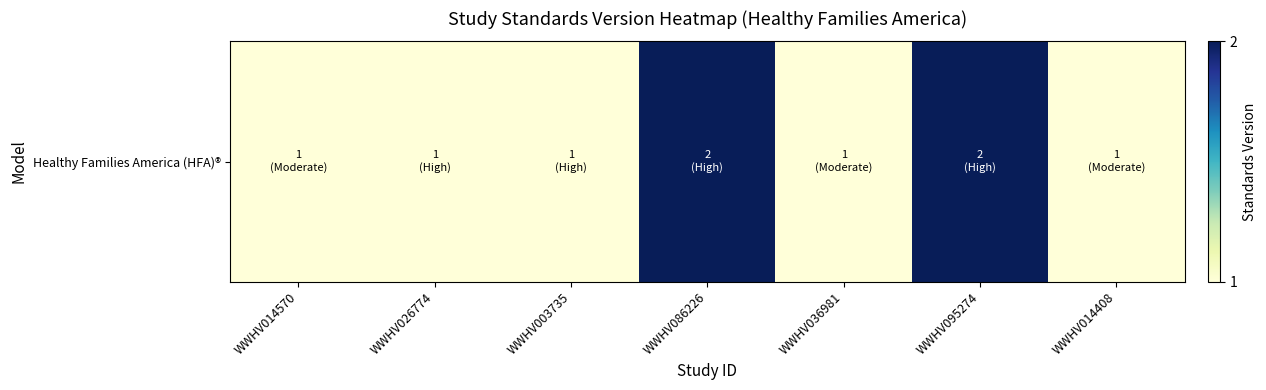

What is the smallest value displayed?

1